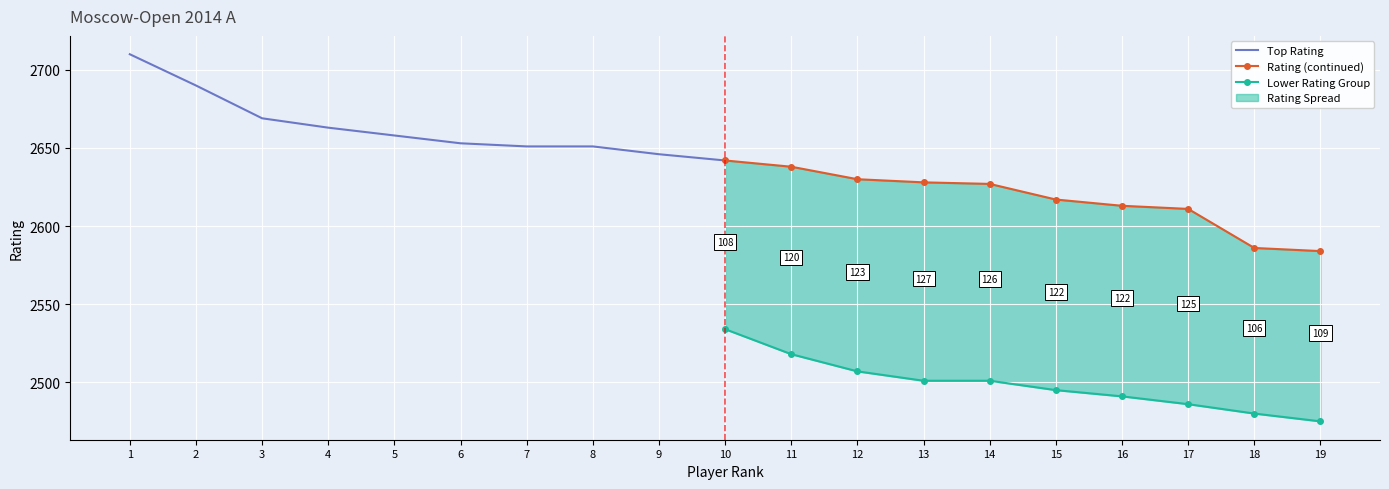

What is the value of the Top Rating point at the 1st from the left?

2710